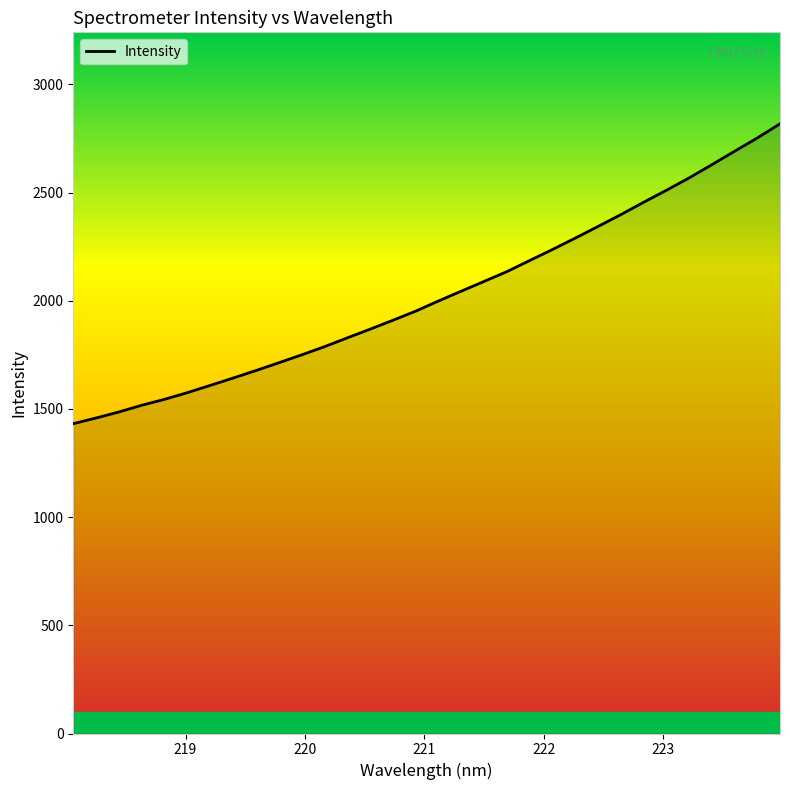

What is the greatest value displayed?

2818.1